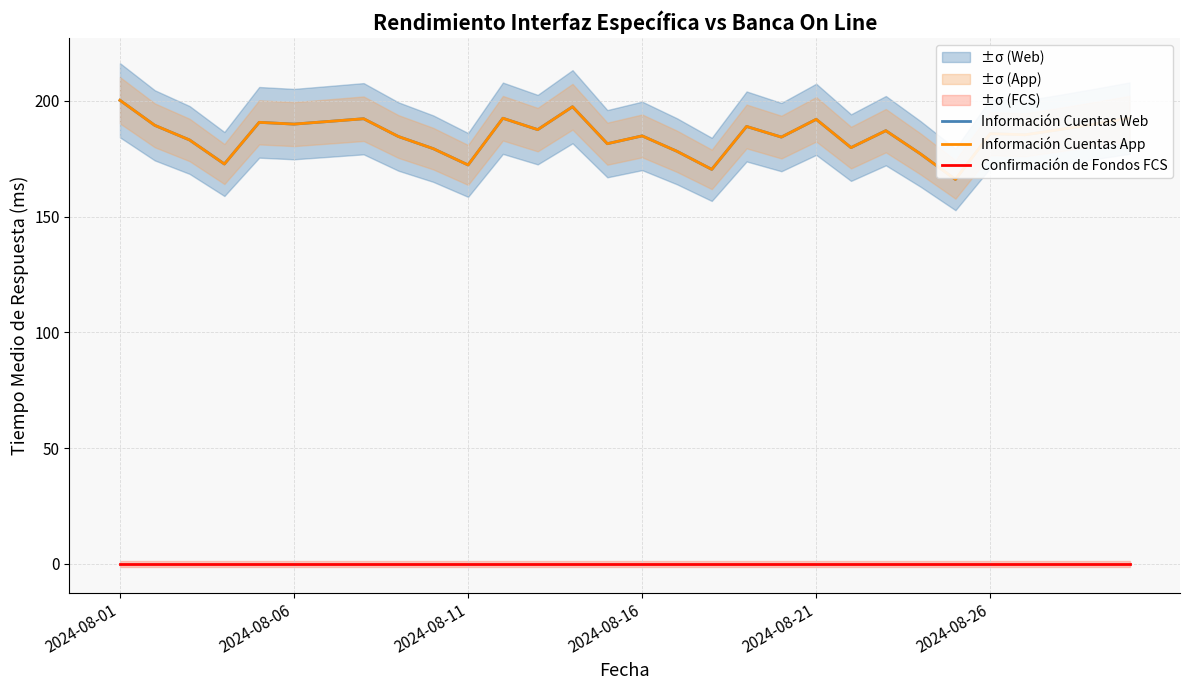

How many values in the Información Cuentas Web series exceed 187?

15